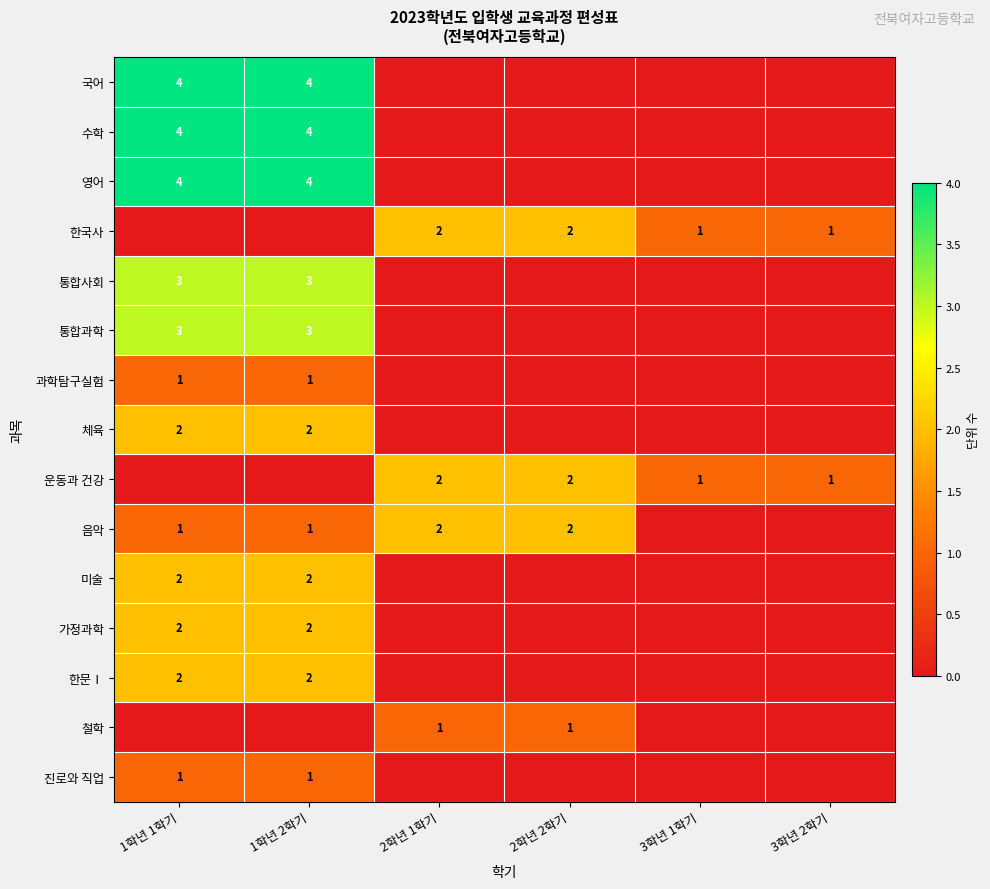

The 수학 series shows 4 at 1학년 1학기. True or false?

True